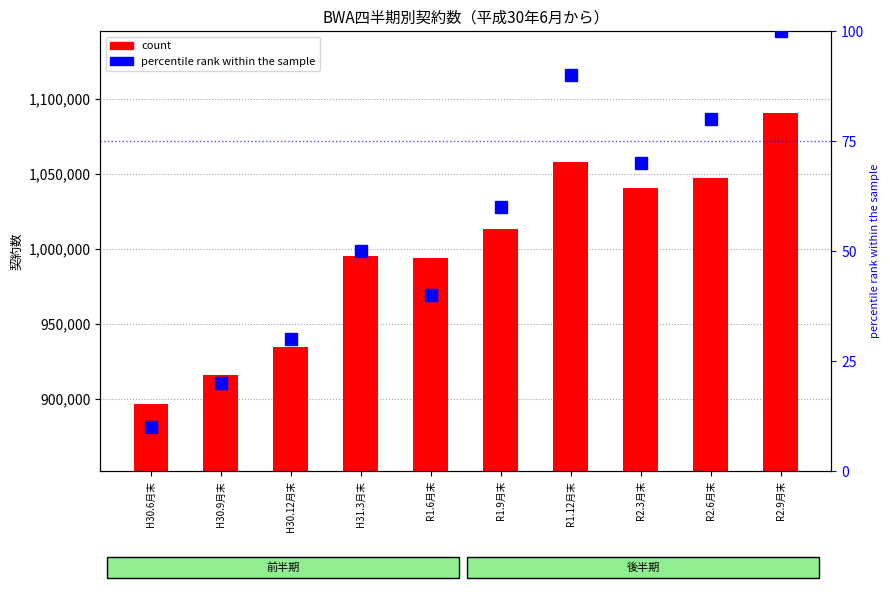

Reading right to left, extract all data points from this chart.

count: 1090798	1047651	1040605	1057792	1013408	993970	995132	934818	915708	896483
percentile rank within the sample: 100	80	70	90	60	40	50	30	20	10